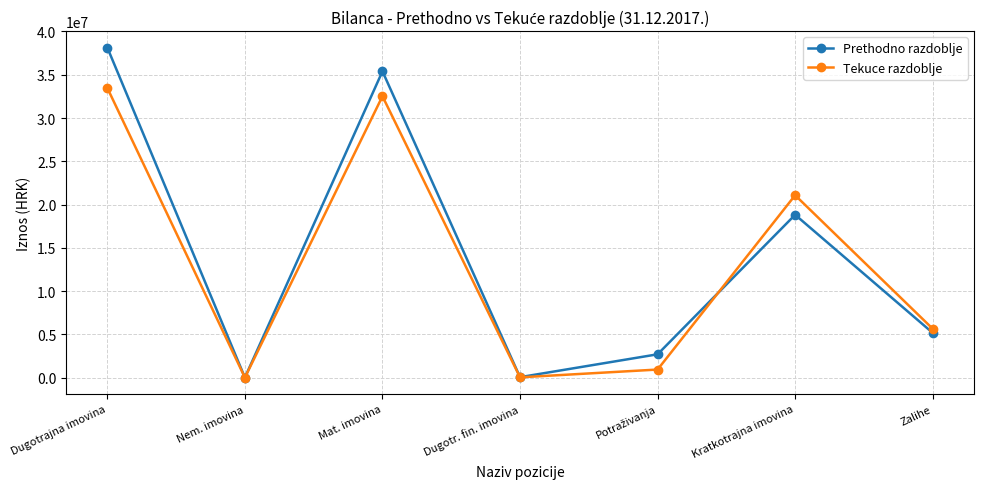

At which category does the chart reach its peak across all series?

Dugotrajna imovina